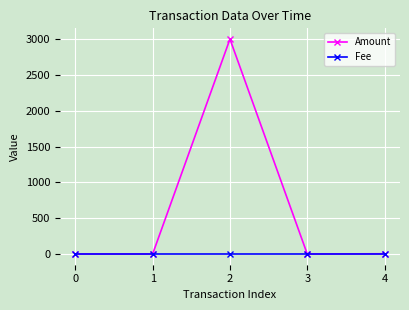

How many categories are shown in the chart?

5